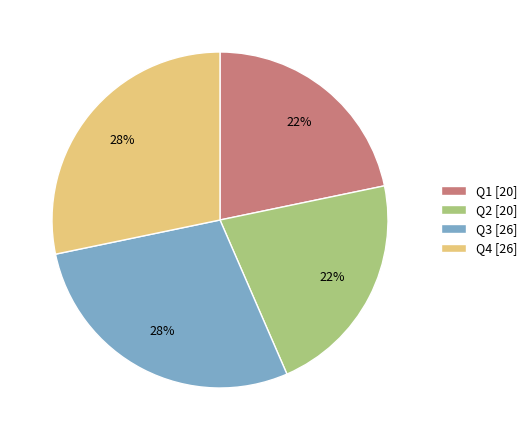

To the nearest percent, what percentage of the pie is Q1 [20]?

22%